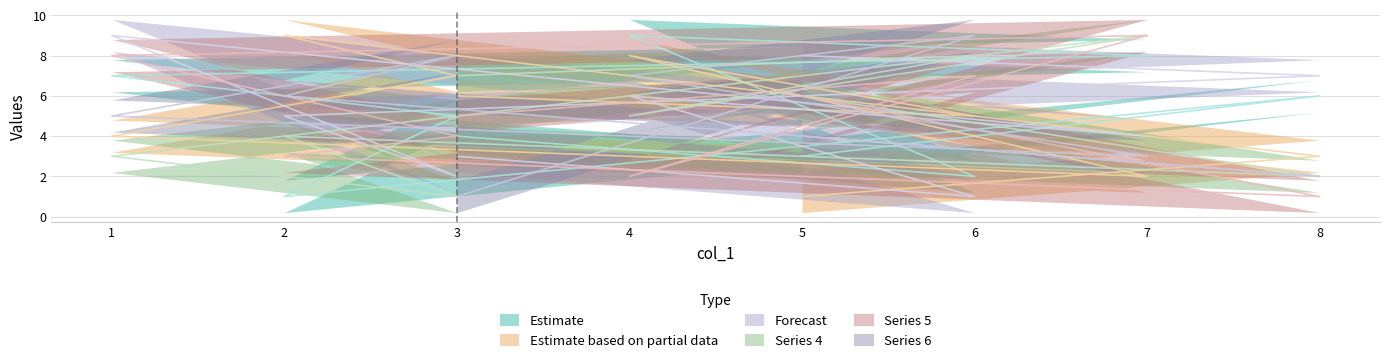

Which category has the highest value in the col_8 series?

7